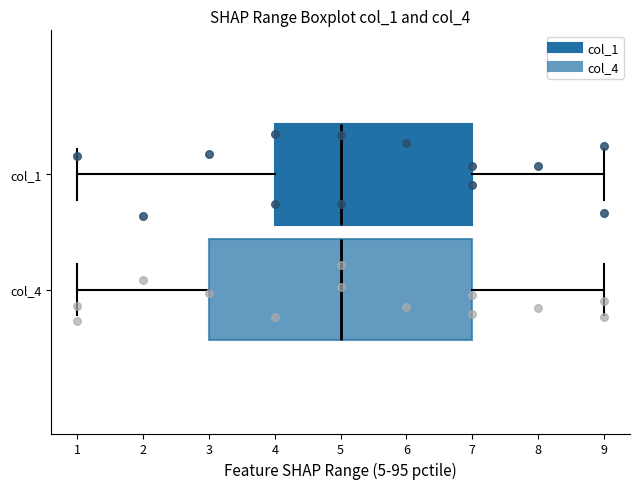

Reading bottom to top, transcribe this box plot: for each box, give where its median line is, the range the box spans, and where its two whiskers end, as read against the x-axis. The values are not printed on the chart, so give them approximately, as read against the axis.

col_4: median 5, box 3 to 7, whiskers 1 to 9
col_1: median 5, box 4 to 7, whiskers 1 to 9